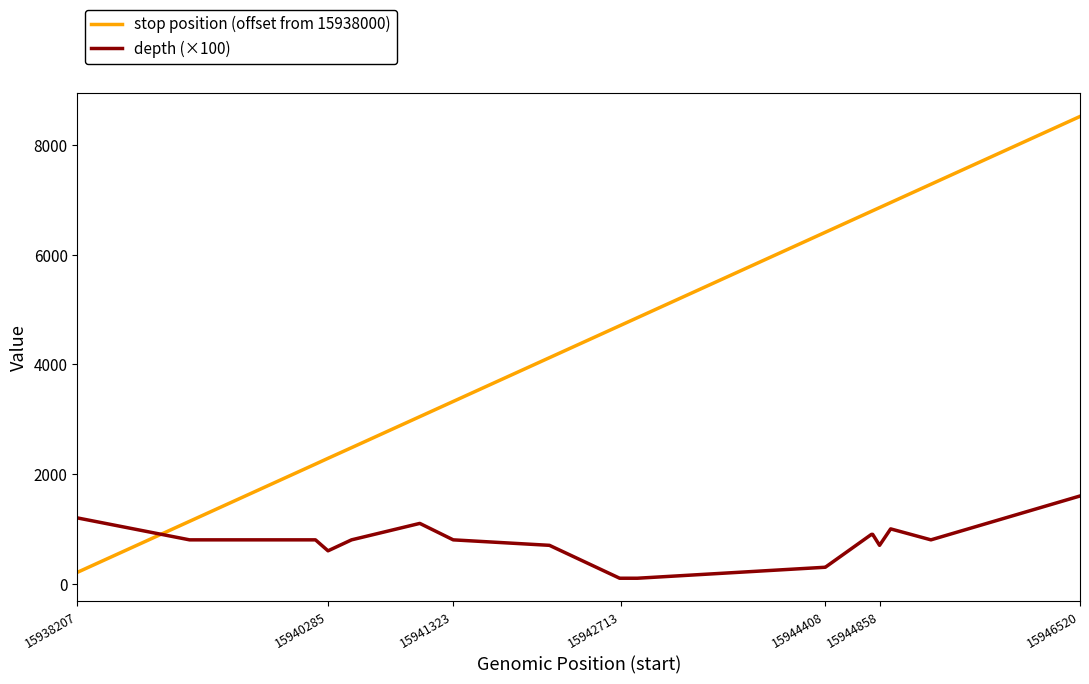

True or false: stop position (offset from 15938000) and depth (×100) intersect in this chart.

True